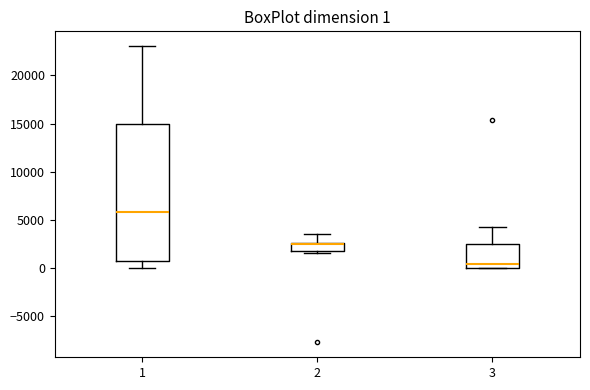

Which box is the tallest, from its lower edge to its upper edge?

1